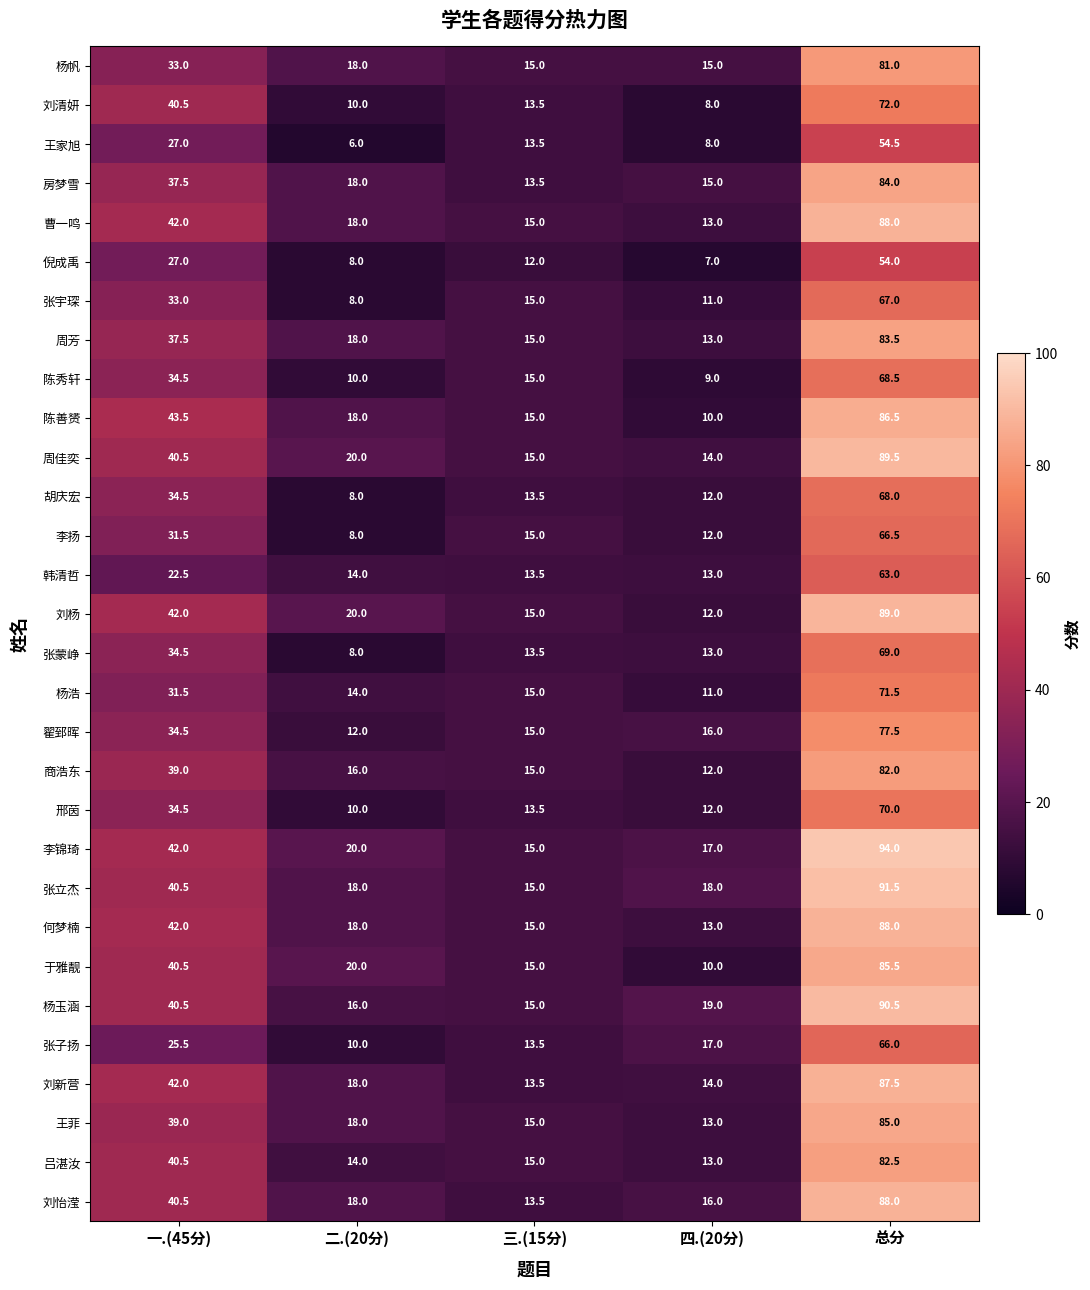

Read the 王菲 value at 三.(15分).

15.0